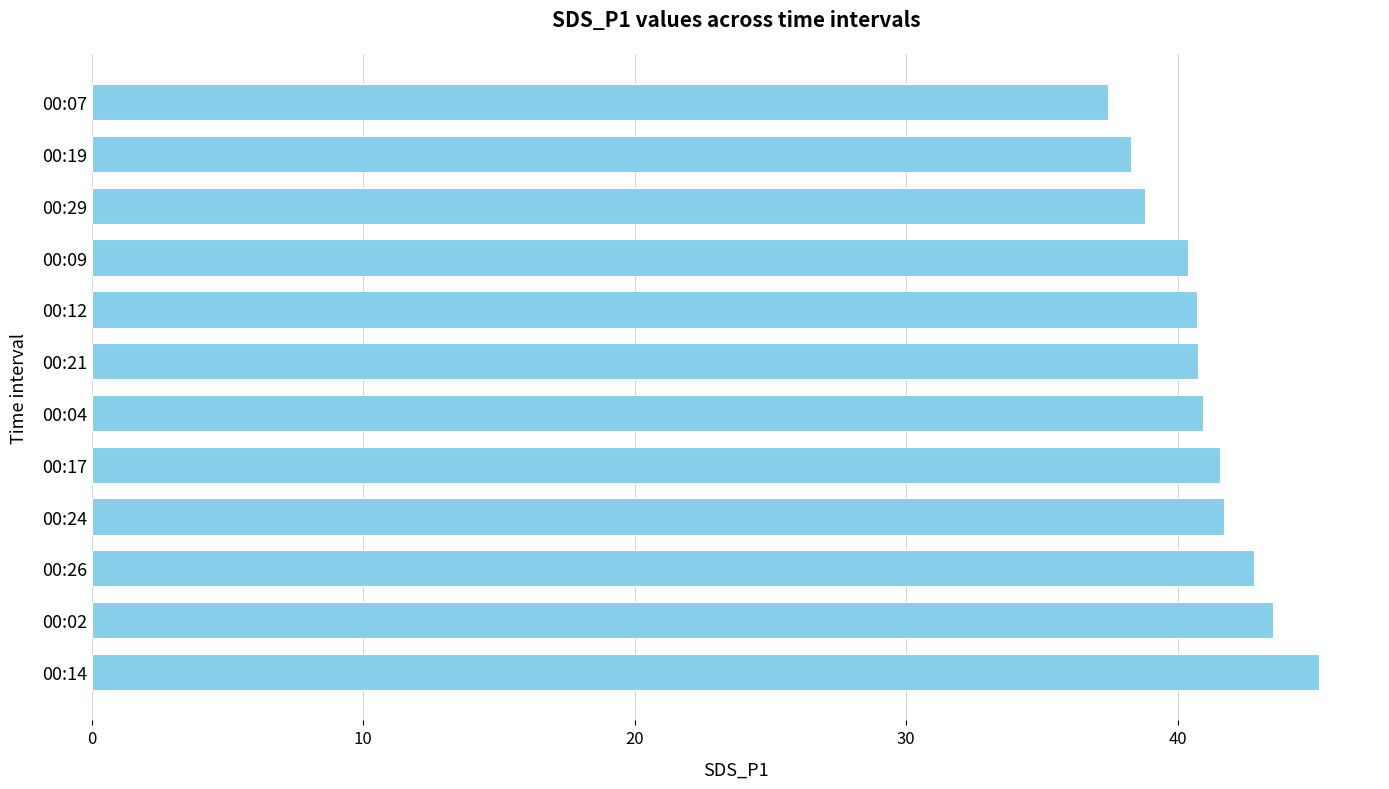

What is the difference between the maximum and minimum values?

7.8